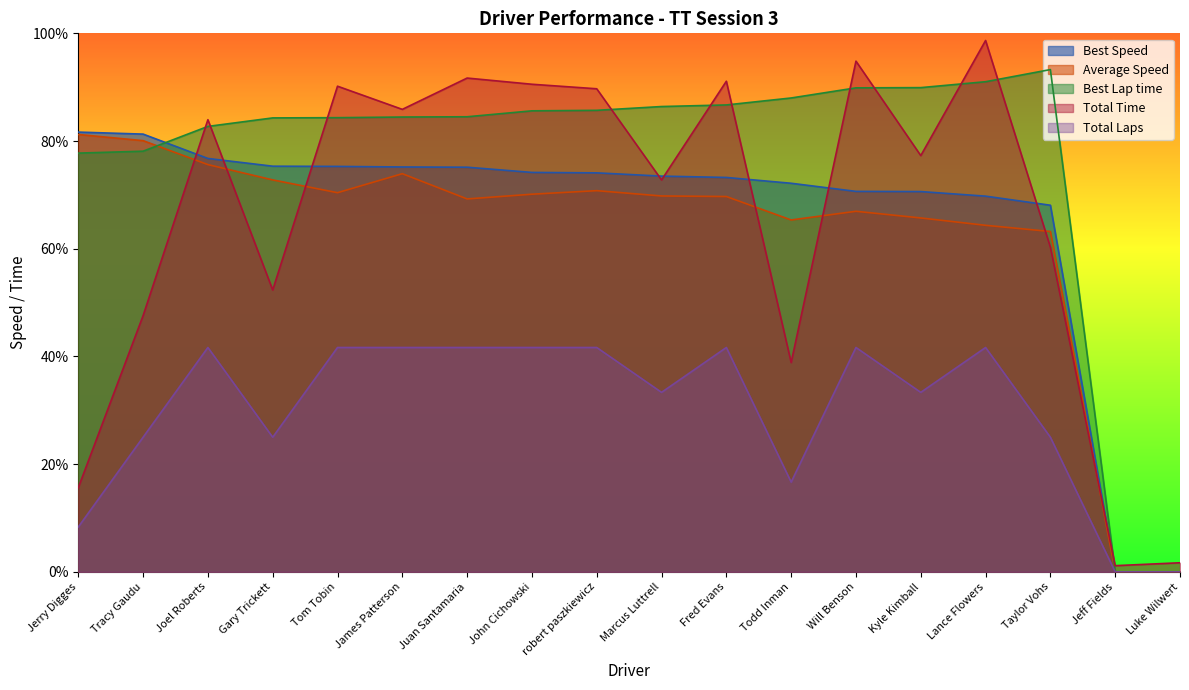

What is the difference between the highest and lowest values at Joel Roberts?

42.3